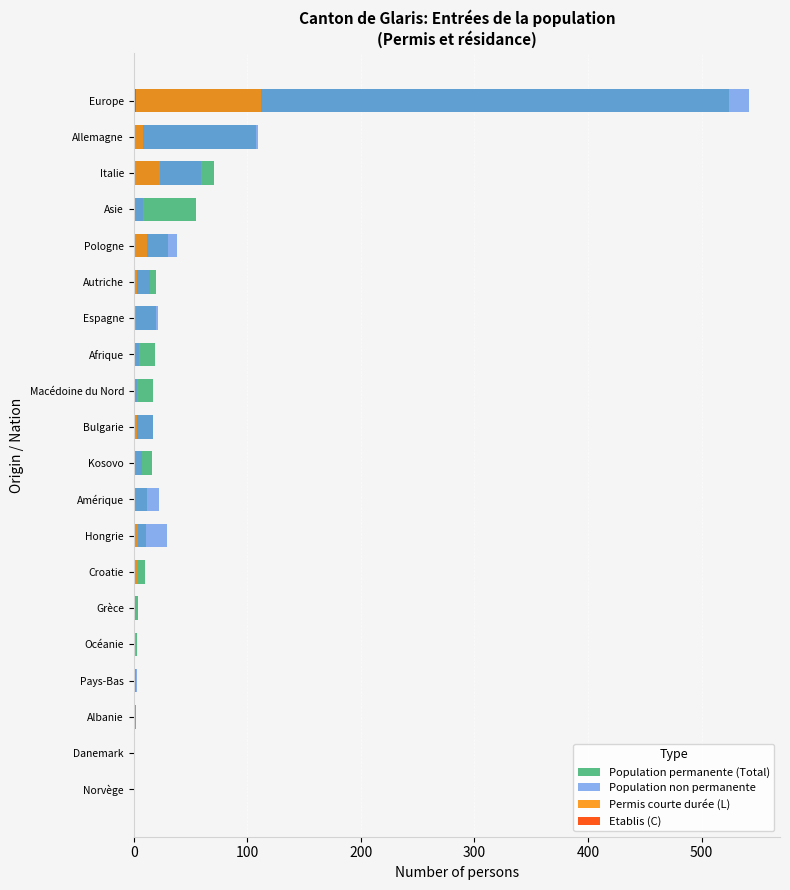

What is the difference between the highest and lowest values at Albanie?

2